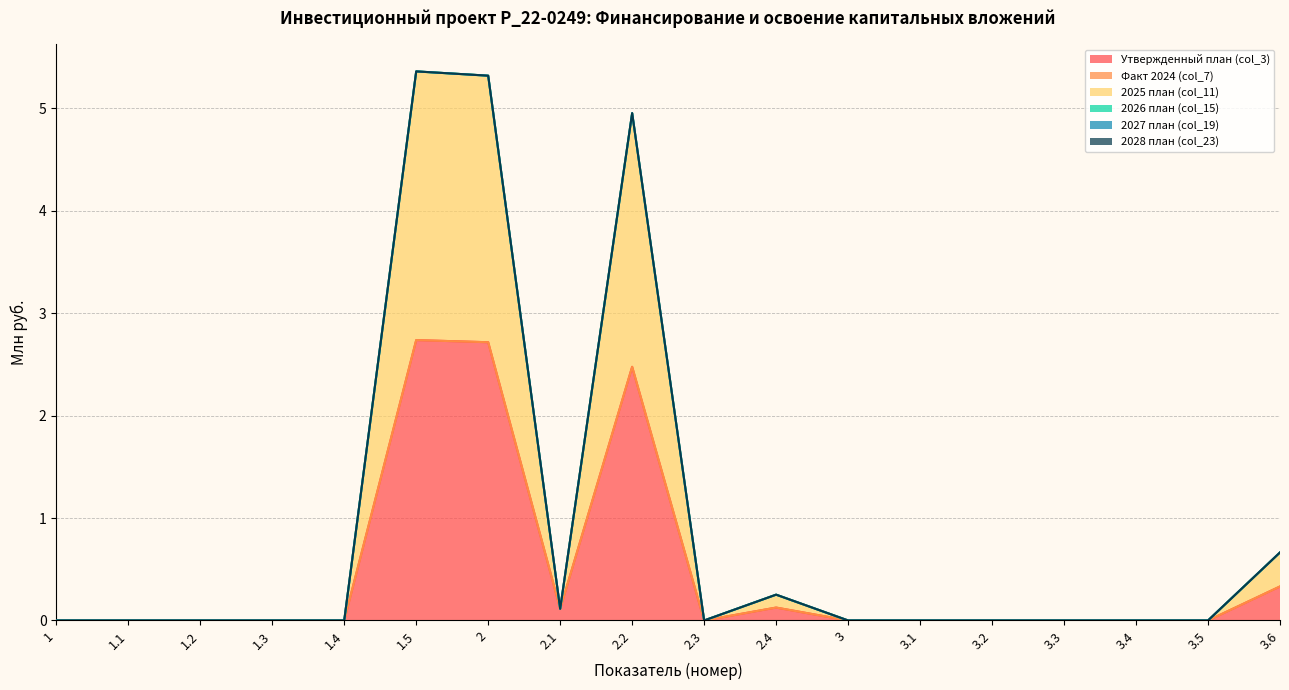

Is it true that 2028 план (col_23) equals 0.0 at 1.2?

True